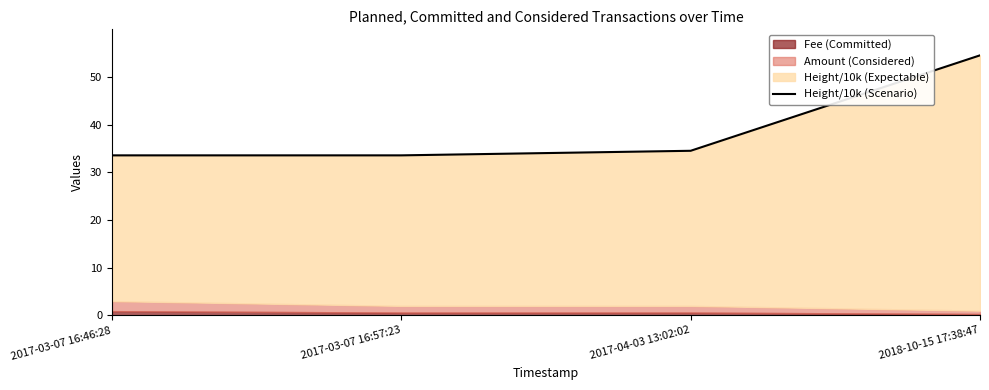

Where does the data first go above 34?

2017-04-03 13:02:02